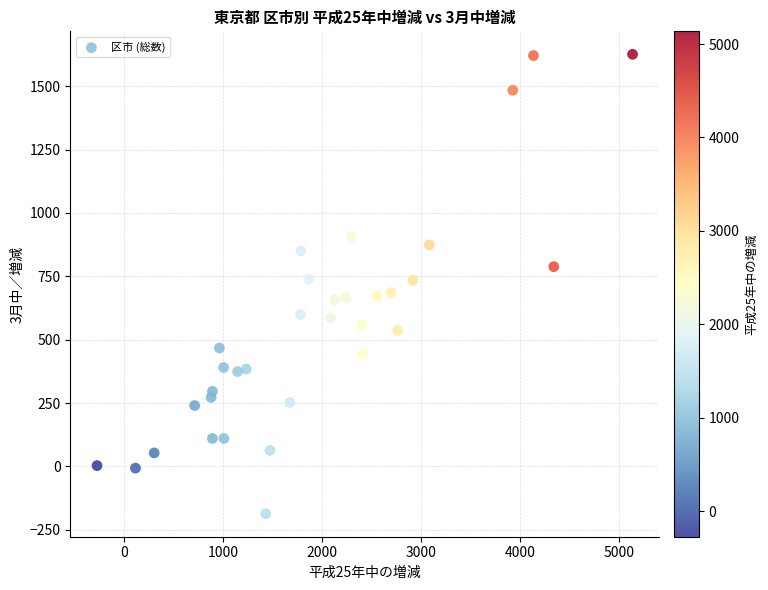

What is the range of X values (max minus min)?

5409